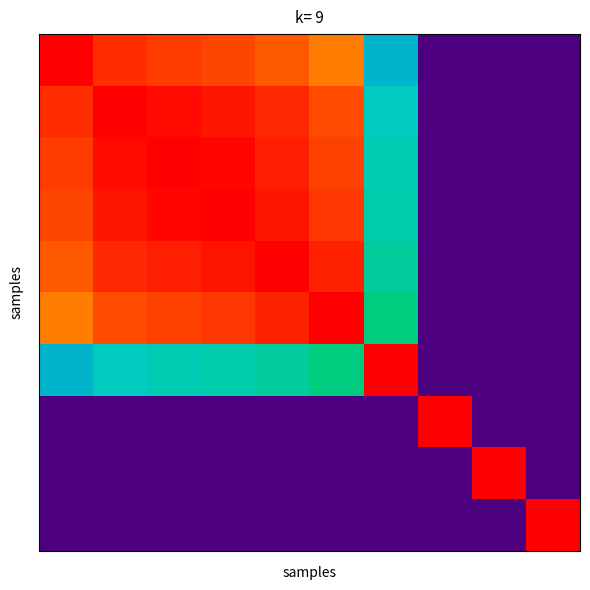

At which category is the sum across all series the highest?

3